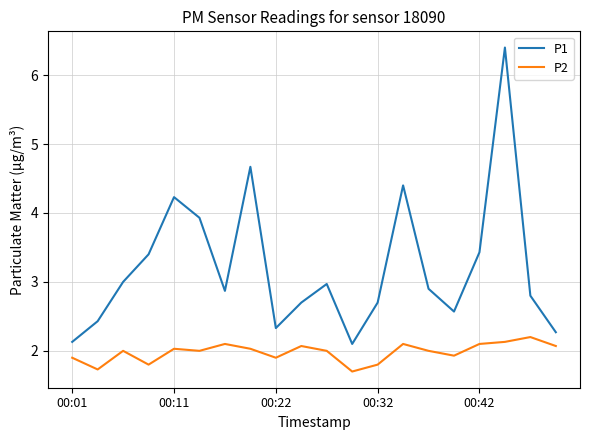

What are all the series names shown in the legend?

P1, P2